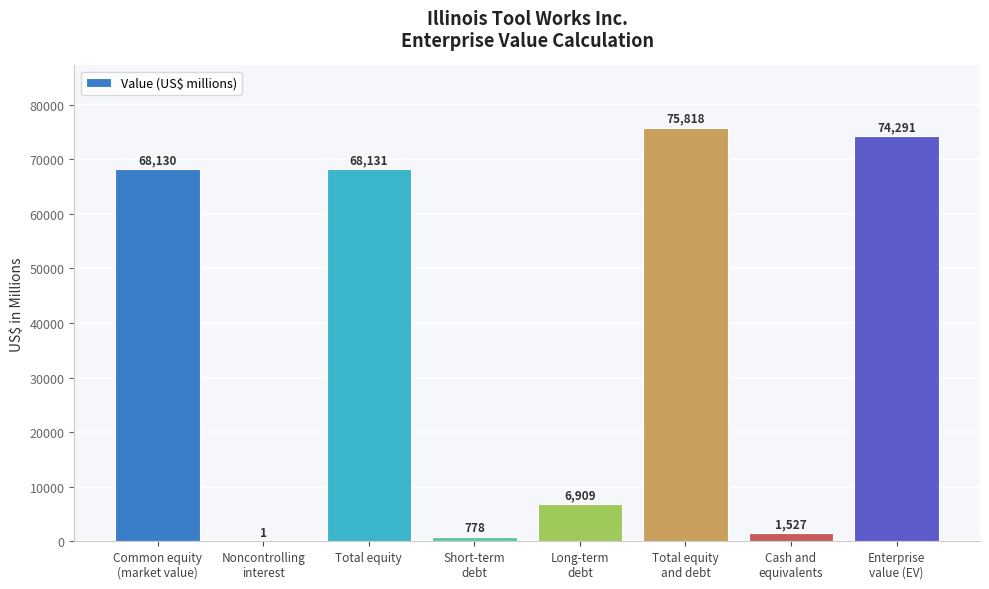

What is the greatest value displayed?

75818